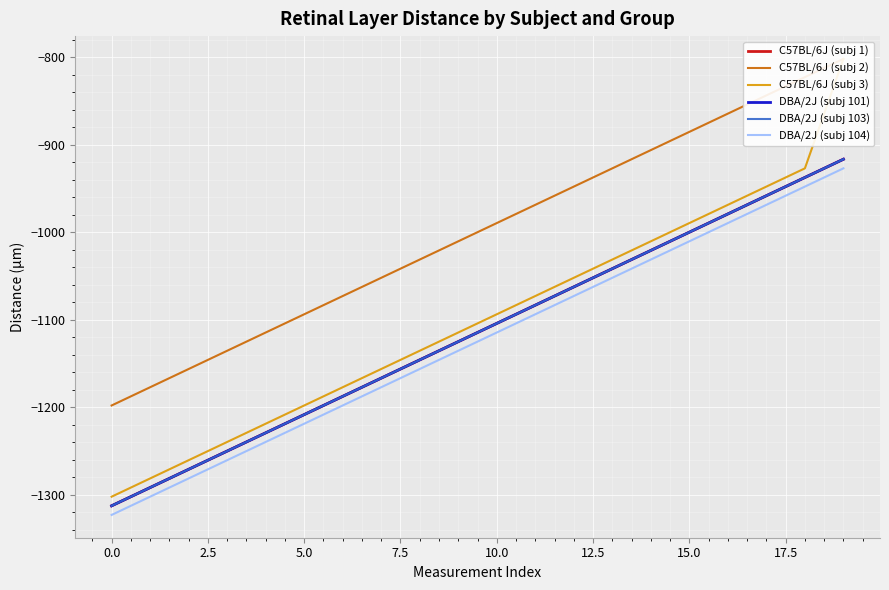

How many lines are shown in the chart?

6